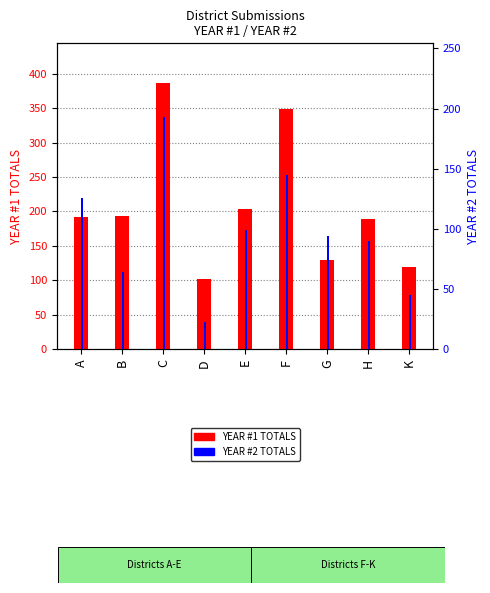

At K, list the series in order from smallest to largest.

YEAR #2 TOTALS, YEAR #1 TOTALS